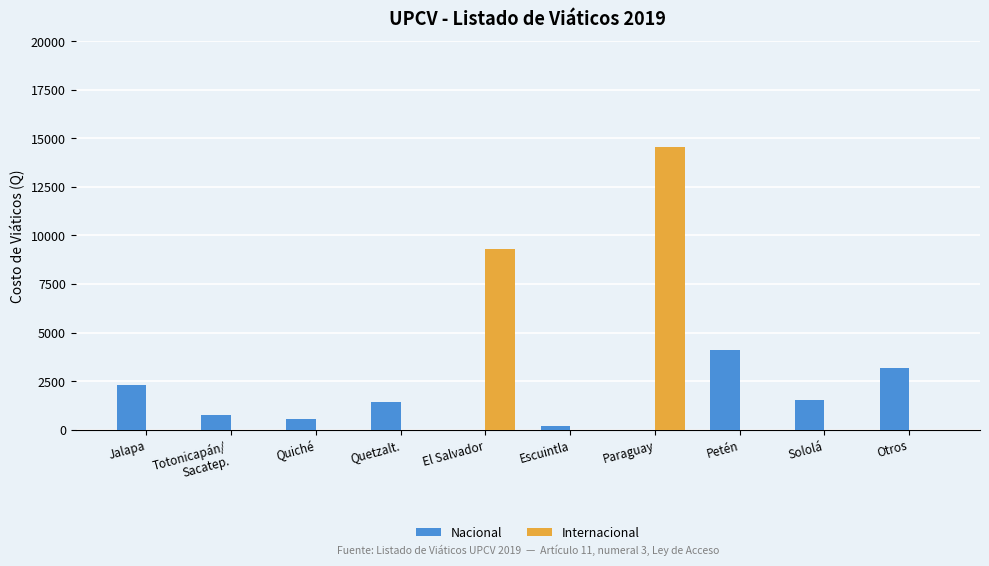

What is the maximum value shown in the chart?

14543.5